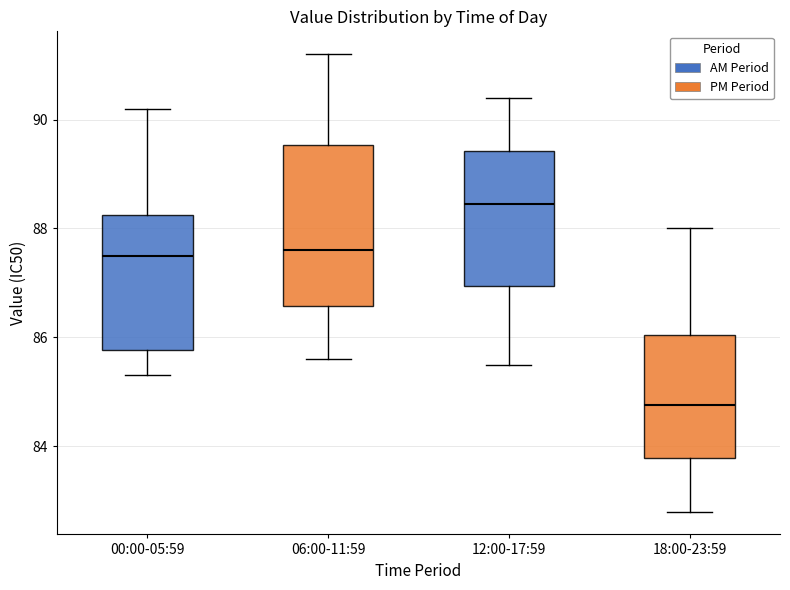

Reading left to right, read every box against the y-axis: the position of its median line, the range the box covers, and the ends of its whiskers. The values are not printed on the chart, so give them approximately, as read against the axis.

00:00-05:59: median 87.6, box 85.8 to 88.2, whiskers 85.4 to 90.2
06:00-11:59: median 87.6, box 86.6 to 89.6, whiskers 85.6 to 91.2
12:00-17:59: median 88.4, box 87.0 to 89.4, whiskers 85.6 to 90.4
18:00-23:59: median 84.8, box 83.8 to 86.0, whiskers 82.8 to 88.0